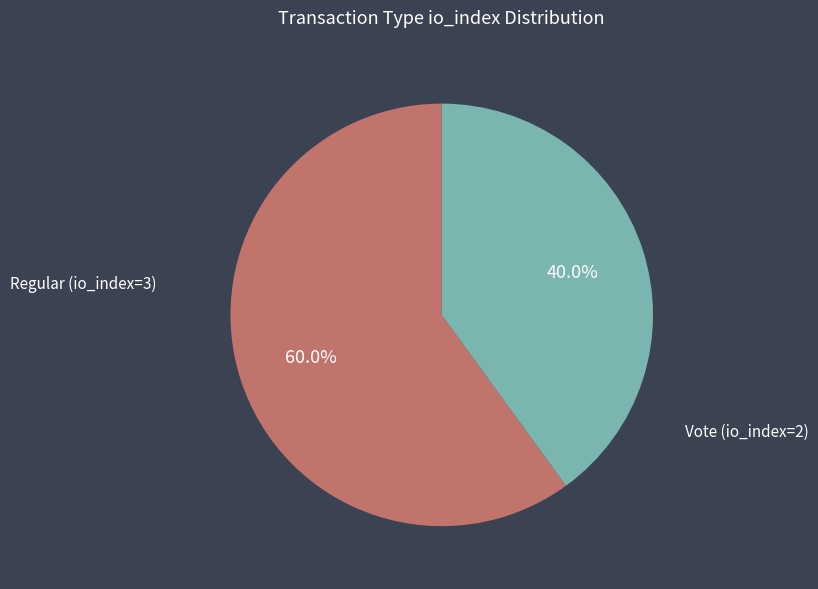

Is there any slice that represents more than half of the pie?

Yes